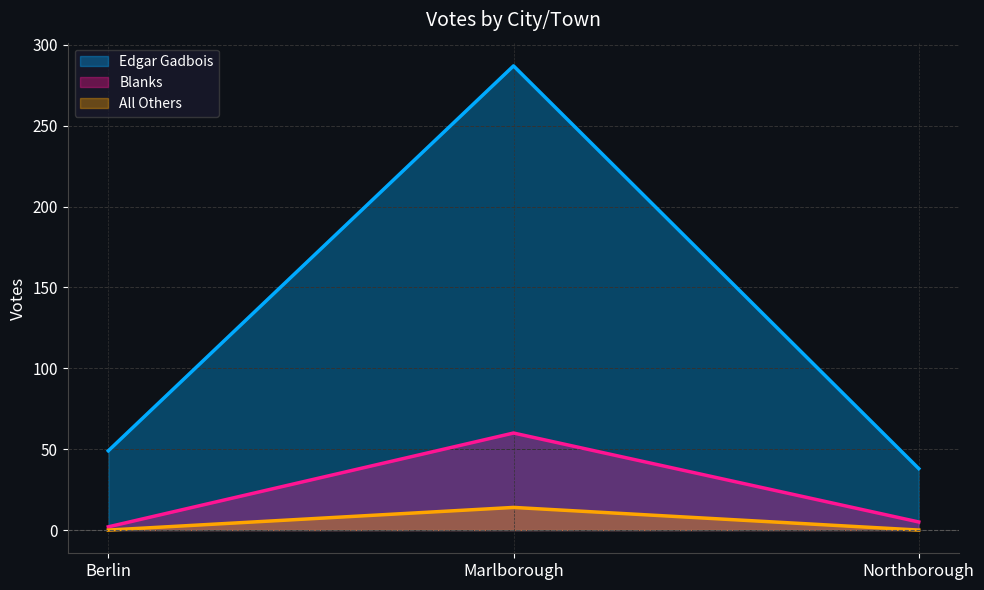

Rank the series by their maximum value, from highest to lowest.

Edgar Gadbois, Blanks, All Others